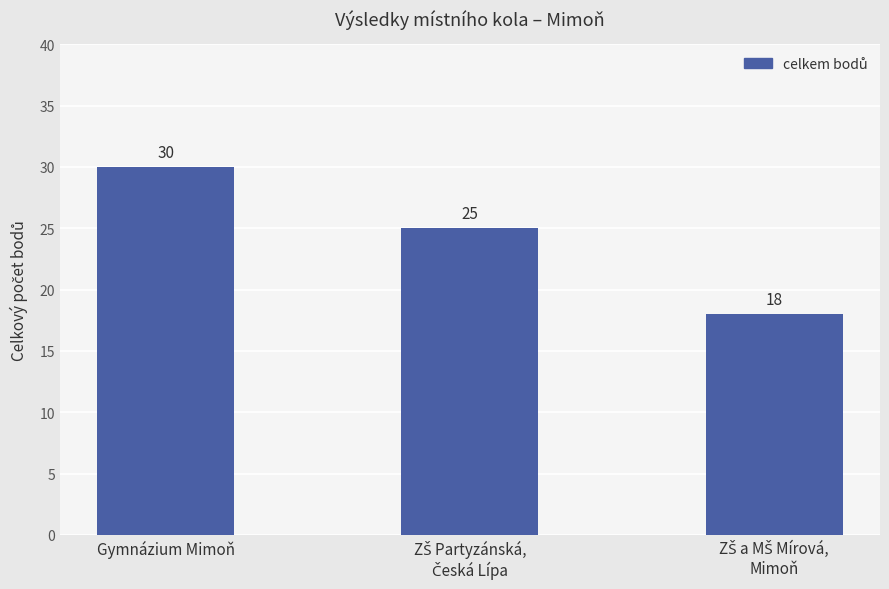

Count the values in the range 18 to 30.

3